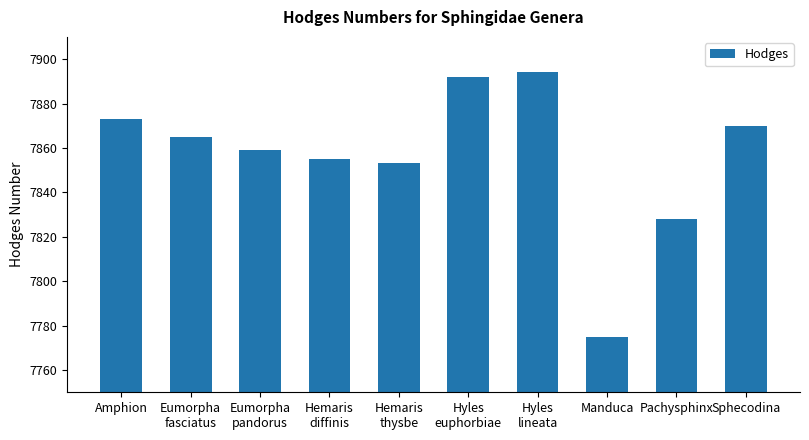

What is the value of the 2nd bar from the left?

7865